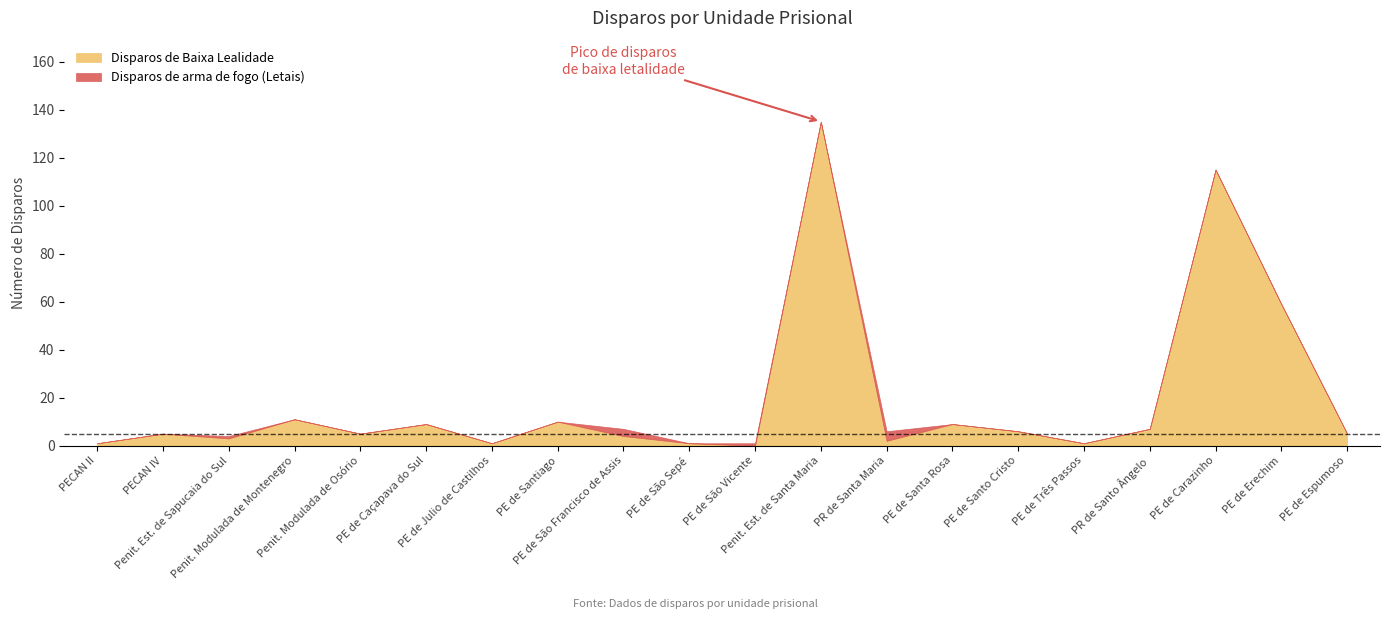

What is the maximum value for Disparos de Baixa Lealidade?

135